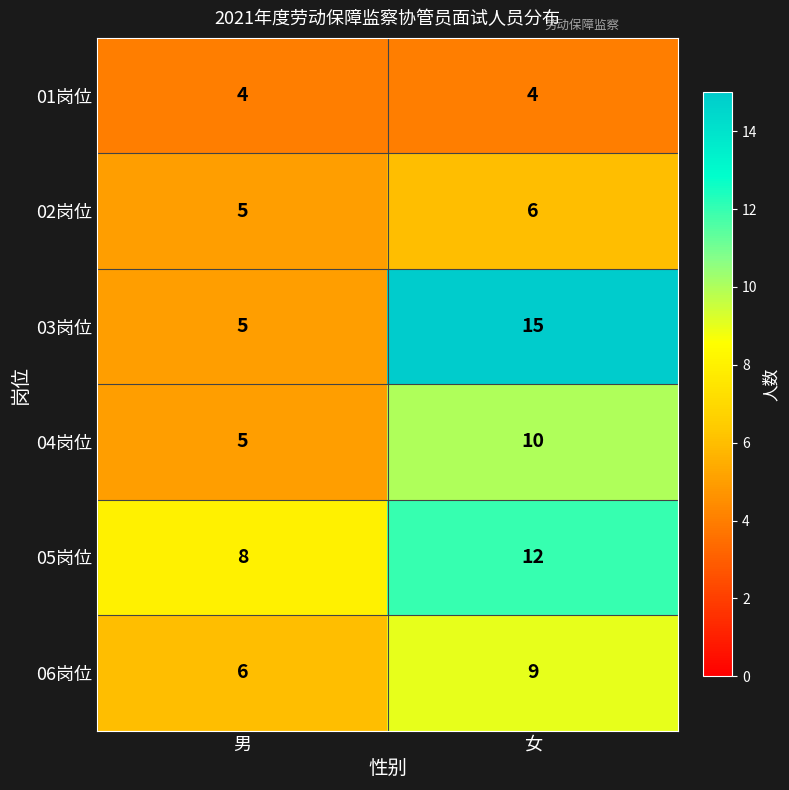

Rank the series at 女 from highest to lowest value.

03岗位, 05岗位, 04岗位, 06岗位, 02岗位, 01岗位